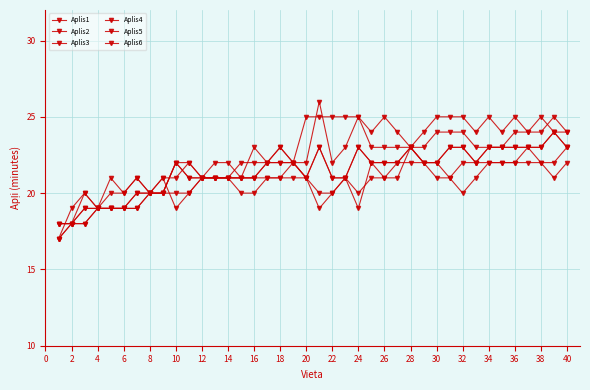

How many lines are shown in the chart?

6